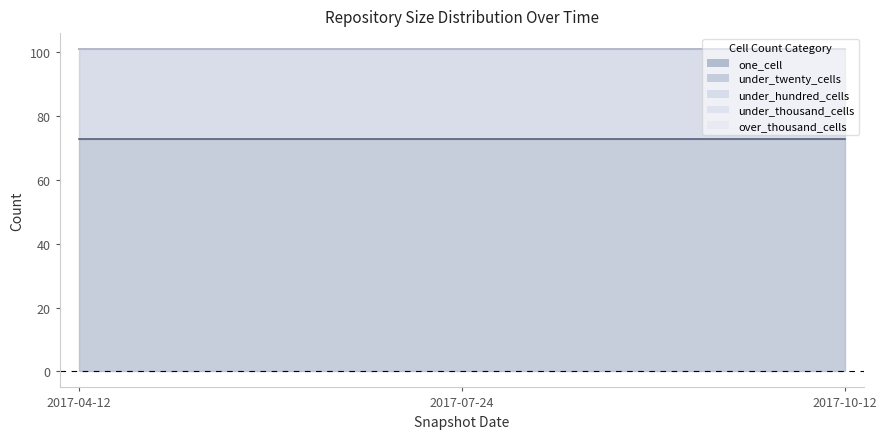

Which series has the largest total across all categories?

one_cell